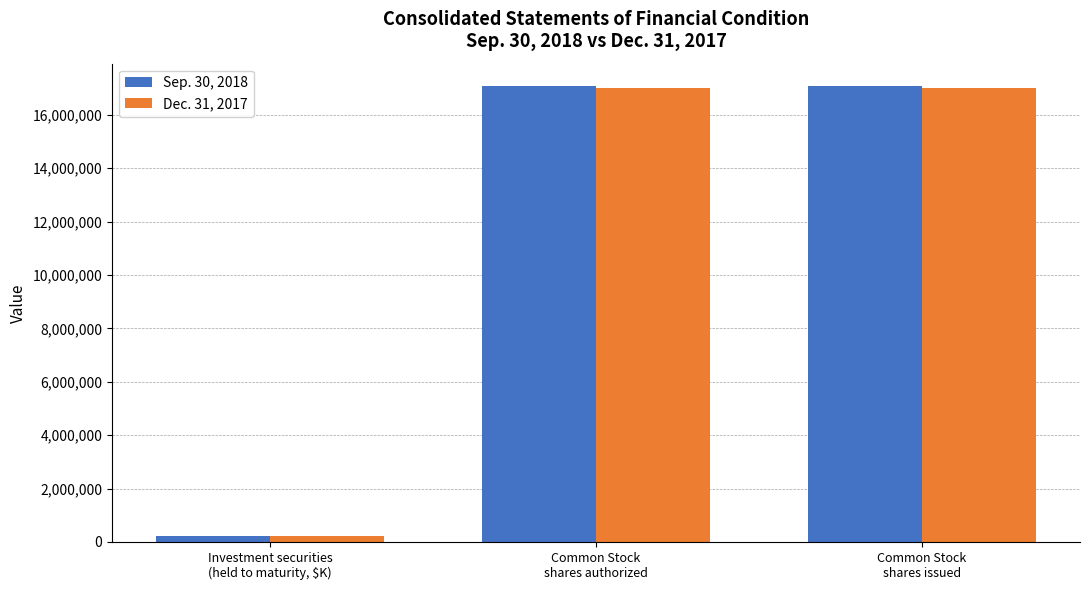

What is the highest value of the Dec. 31, 2017 series?

16988951